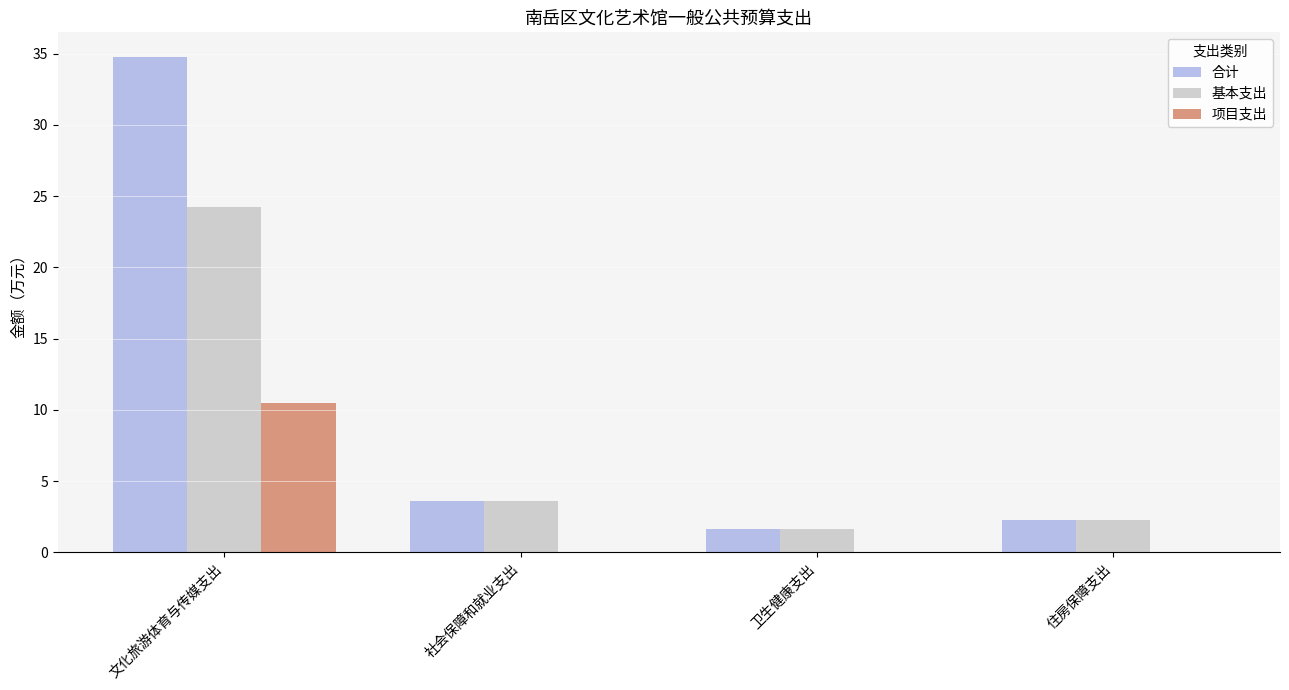

What is the maximum value shown in the chart?

34.7